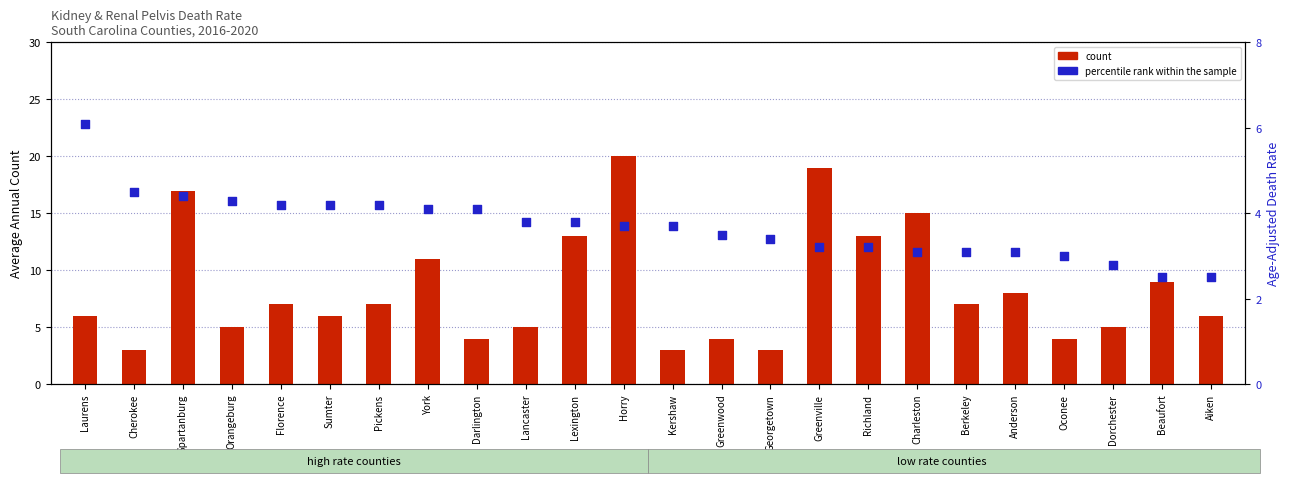

At how many categories does at least one series exceed 14?

4